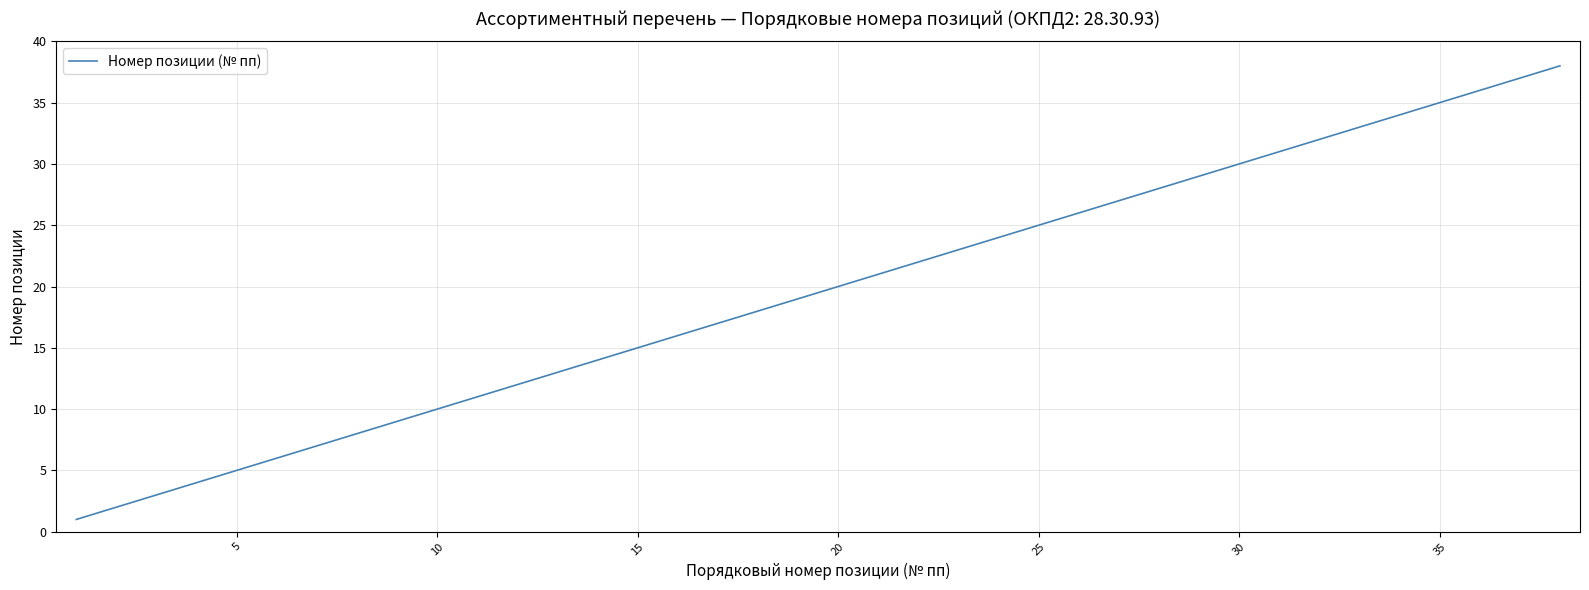

What is the greatest value displayed?

38